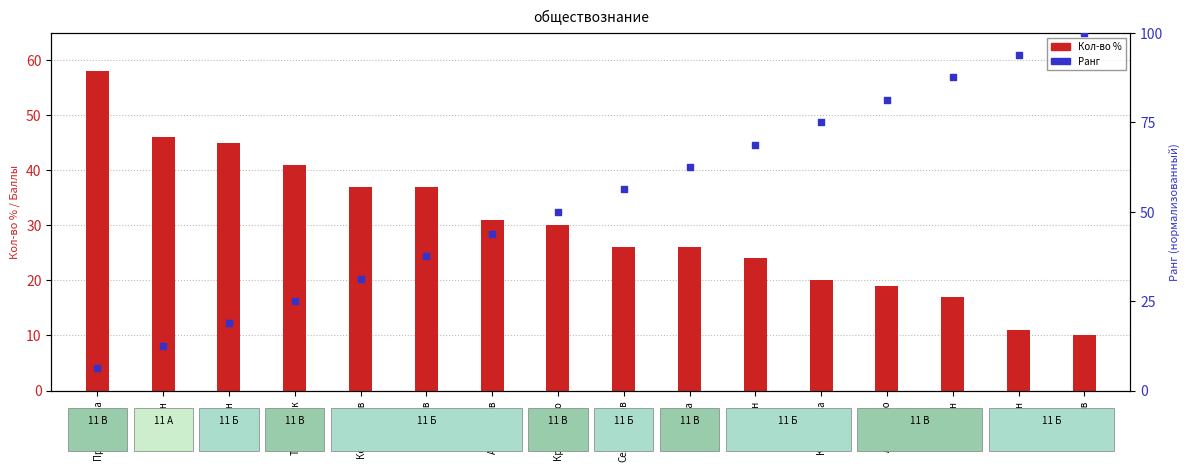

Which series has the largest total across all categories?

№ (percentile rank)